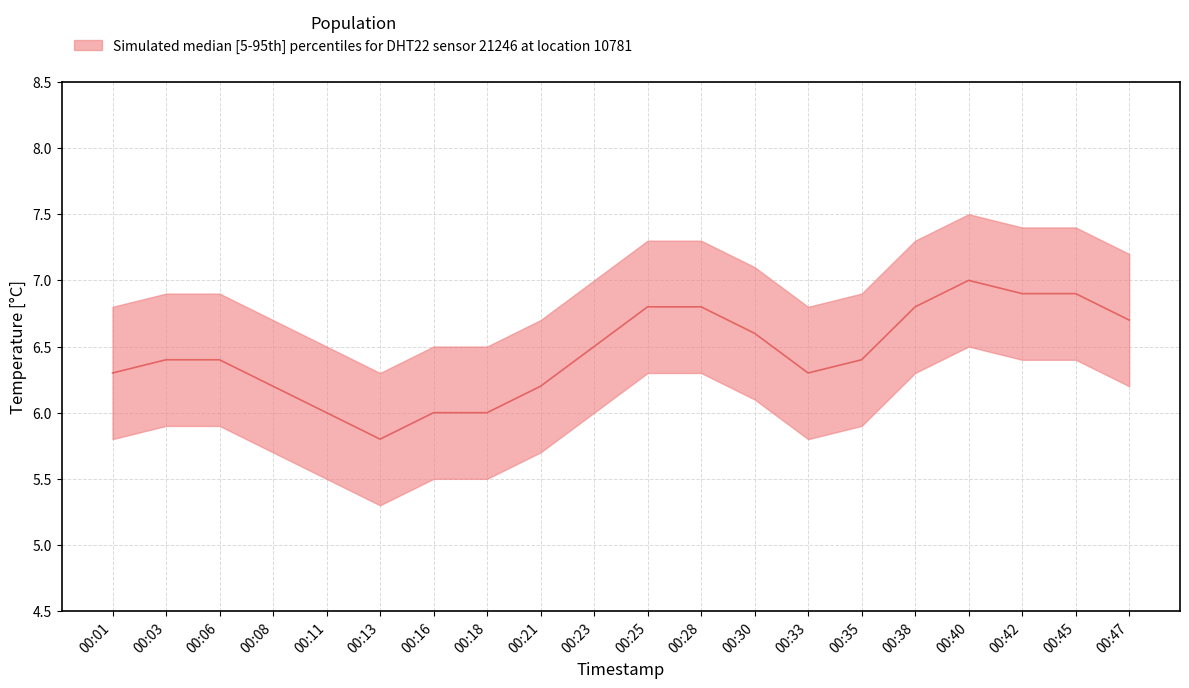

What is the sum of all temperature_median values?

129.0